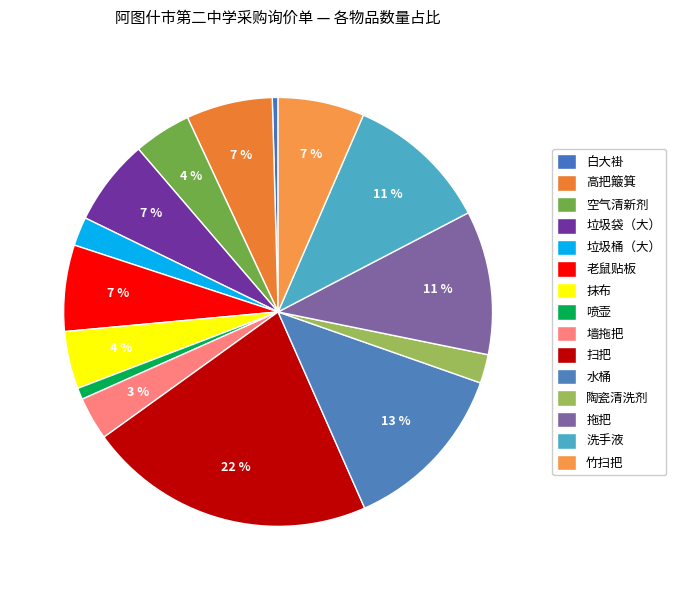

True or false: 垃圾袋（大） accounts for 17% of the total.

False